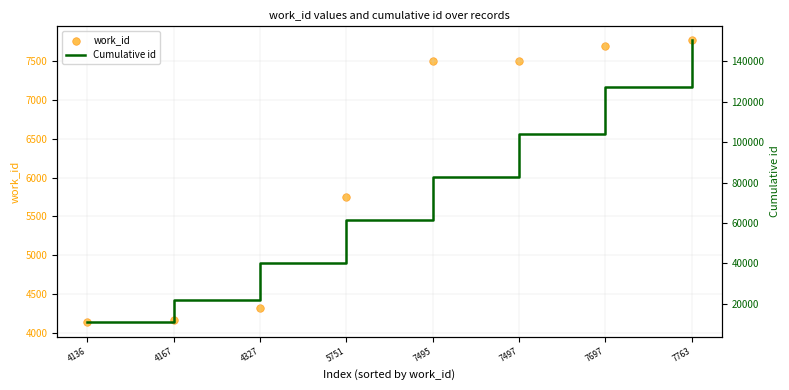

Which series has the largest Y range (max minus min)?

Cumulative id